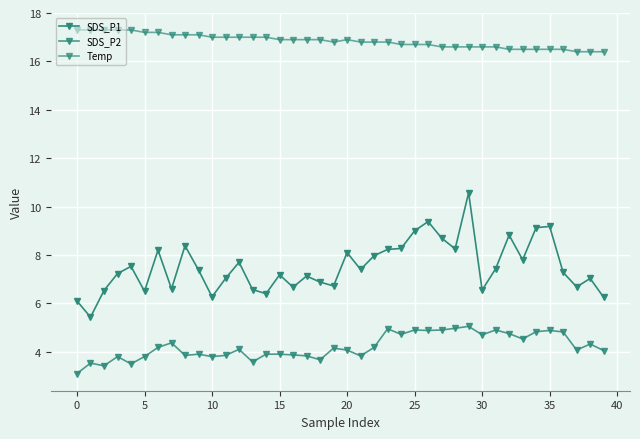

What is the highest value of the SDS_P1 series?

10.6